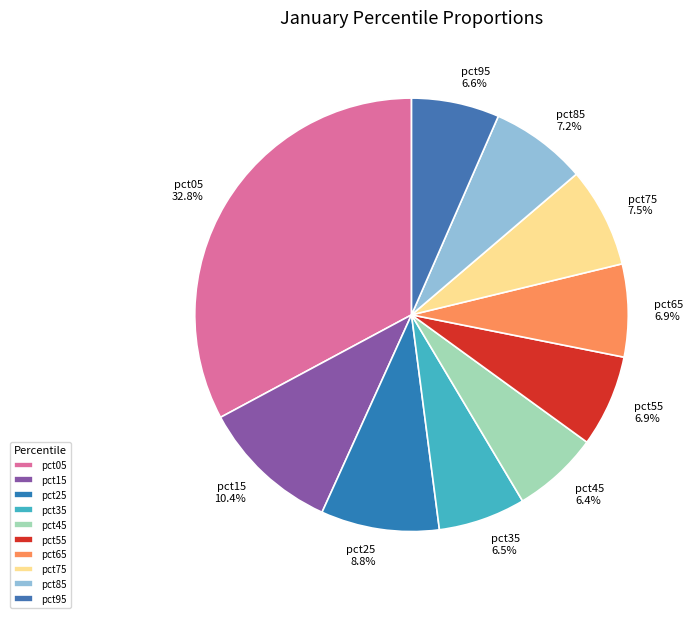

To the nearest percent, what portion does pct05 represent?

33%